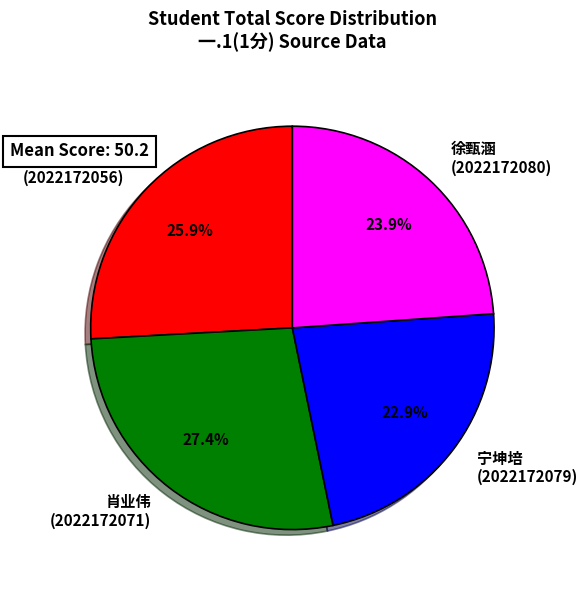

Is there any slice that represents more than half of the pie?

No